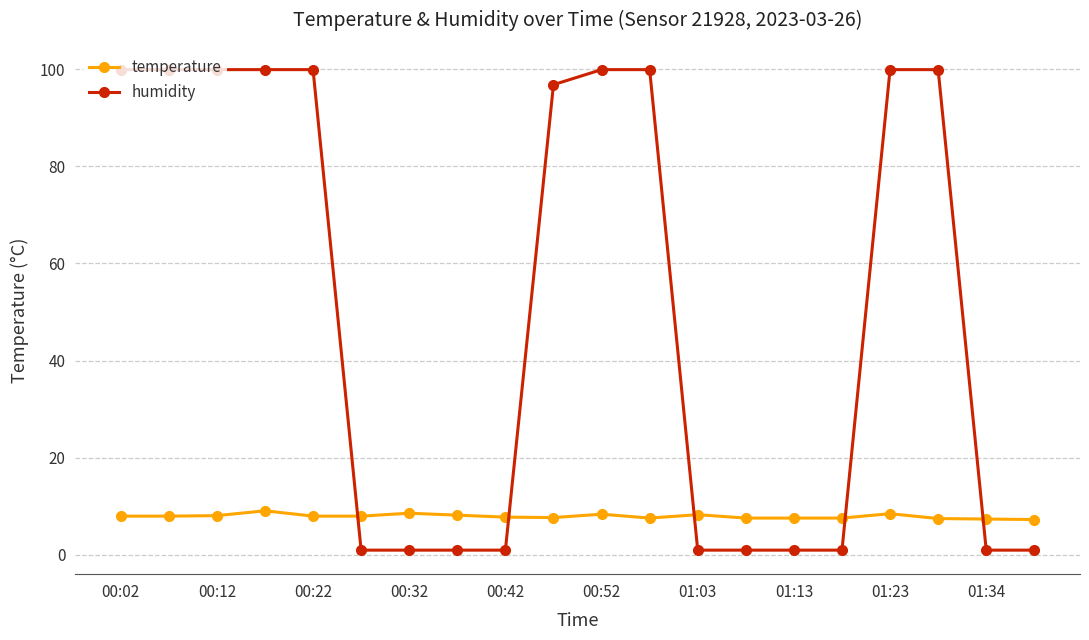

How many times do temperature and humidity cross each other?

5